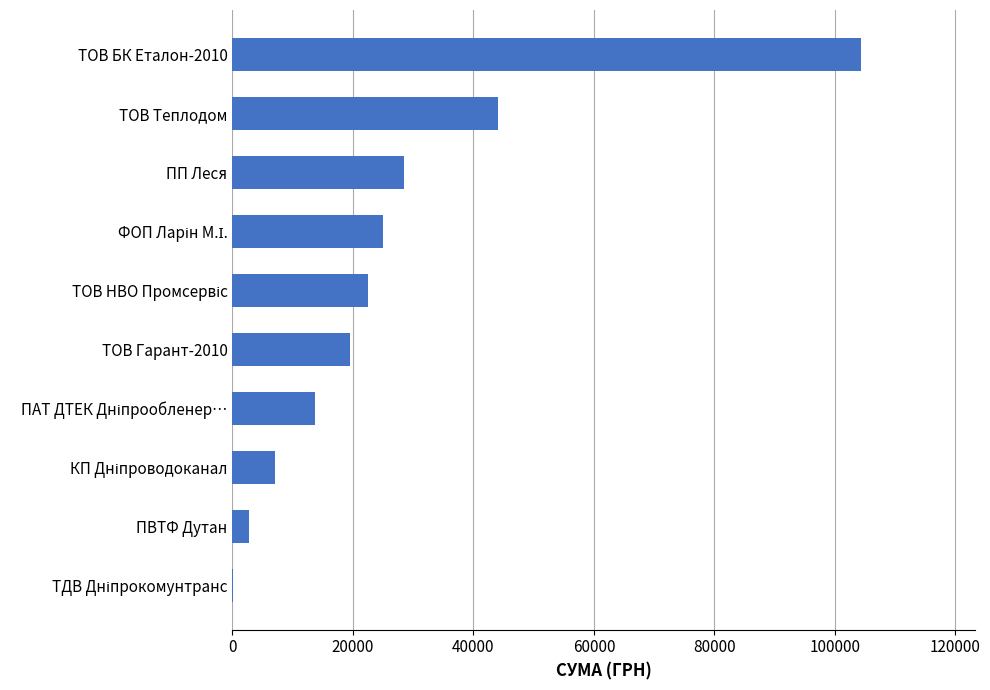

Are the bars grouped side by side (vs. stacked)?

No